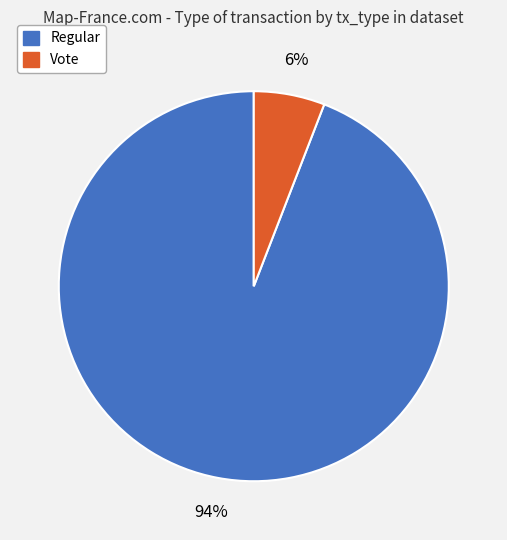

Which slice is the largest?

Regular